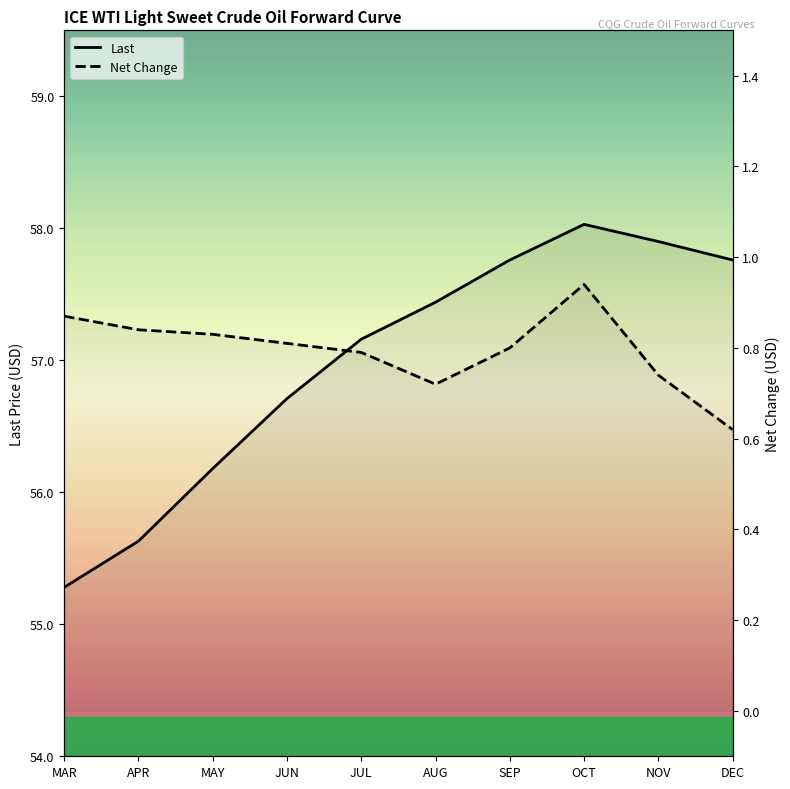

Is it true that Last equals 57.2 at JUL?

True